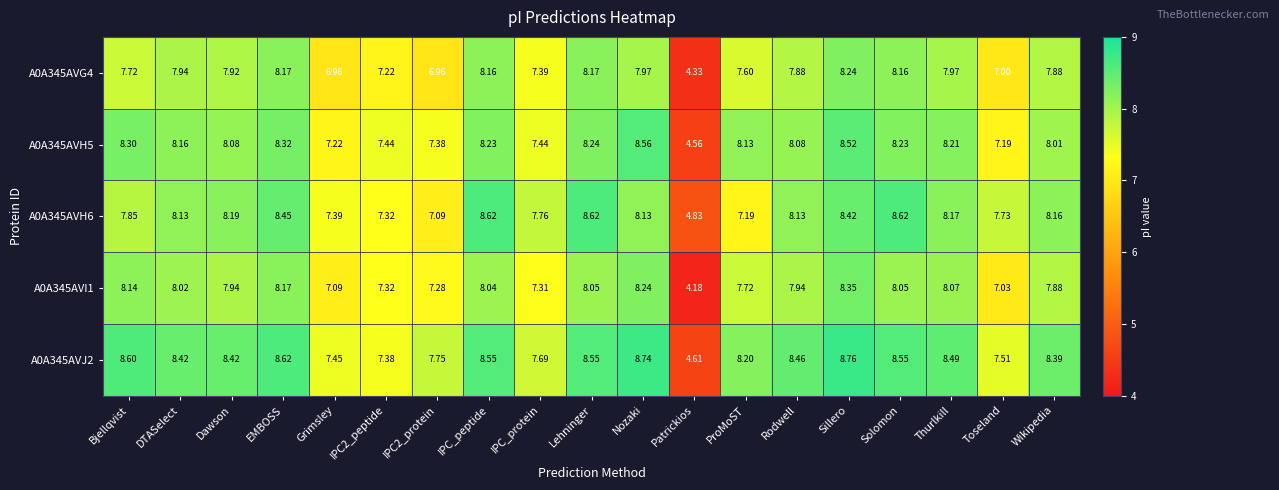

Which category has the highest value across all series?

Sillero